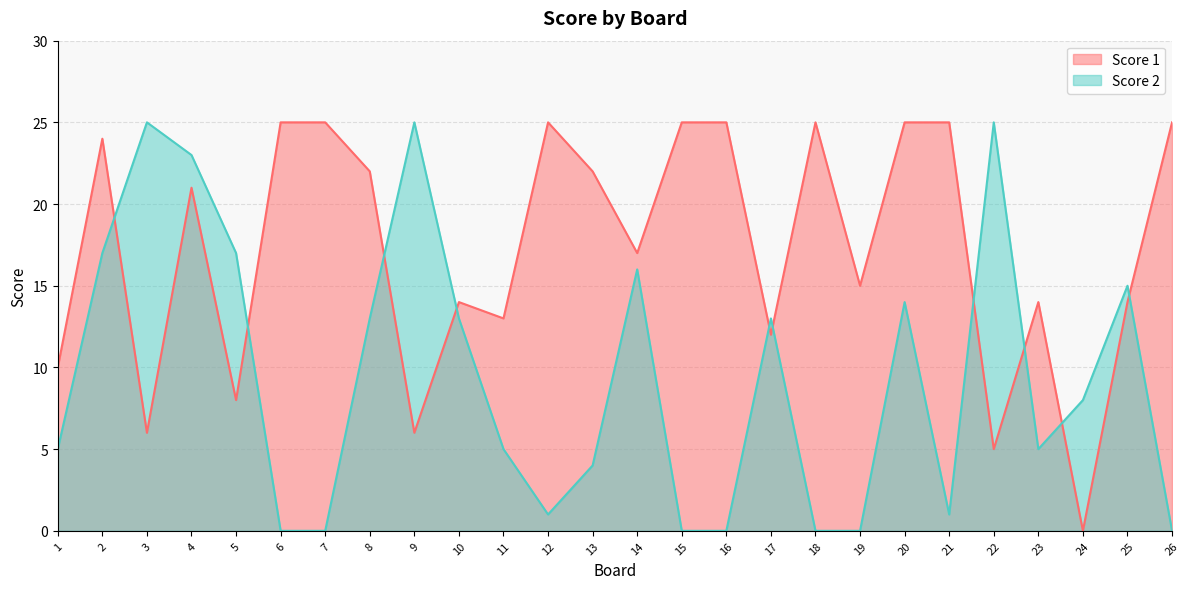

Where is the first local maximum for Score 1?

2